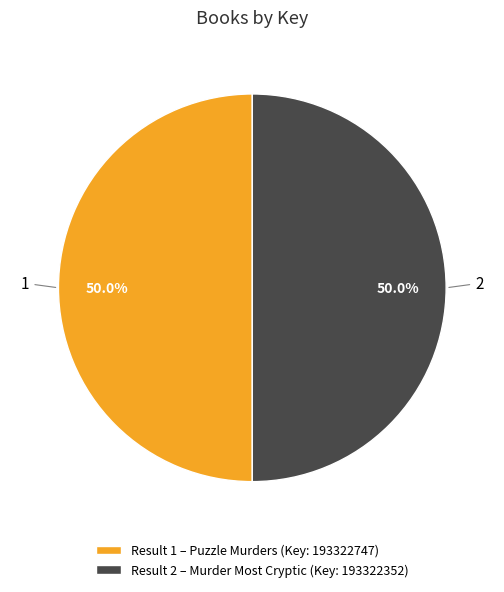

True or false: 1 accounts for 42% of the total.

False